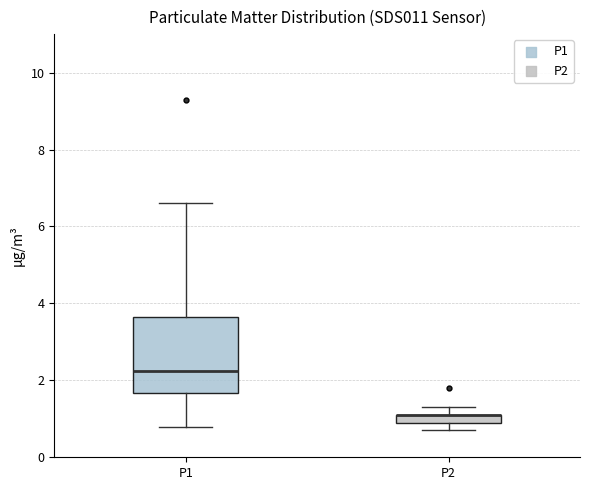

Where is the upper edge of the box for P1 on the y-axis? The values are not printed on the chart, so give them approximately, as read against the axis.

3.6